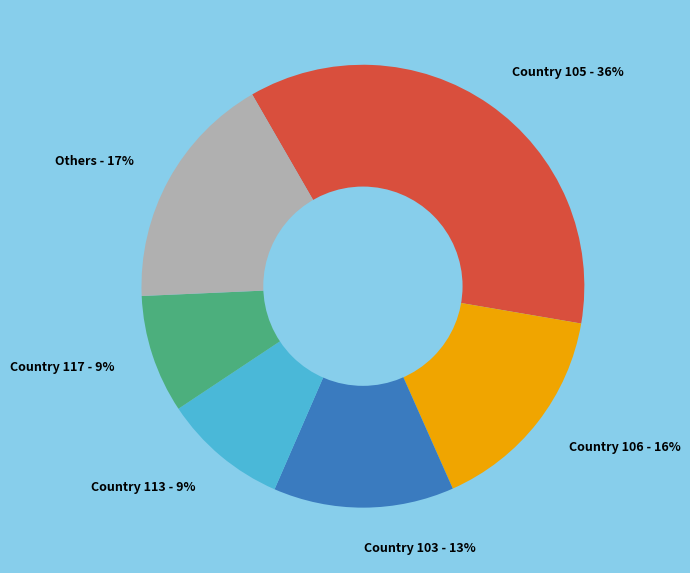

Approximately how many times larger is the value at Country 117 - 9% compared to Country 103 - 13%?

0.7